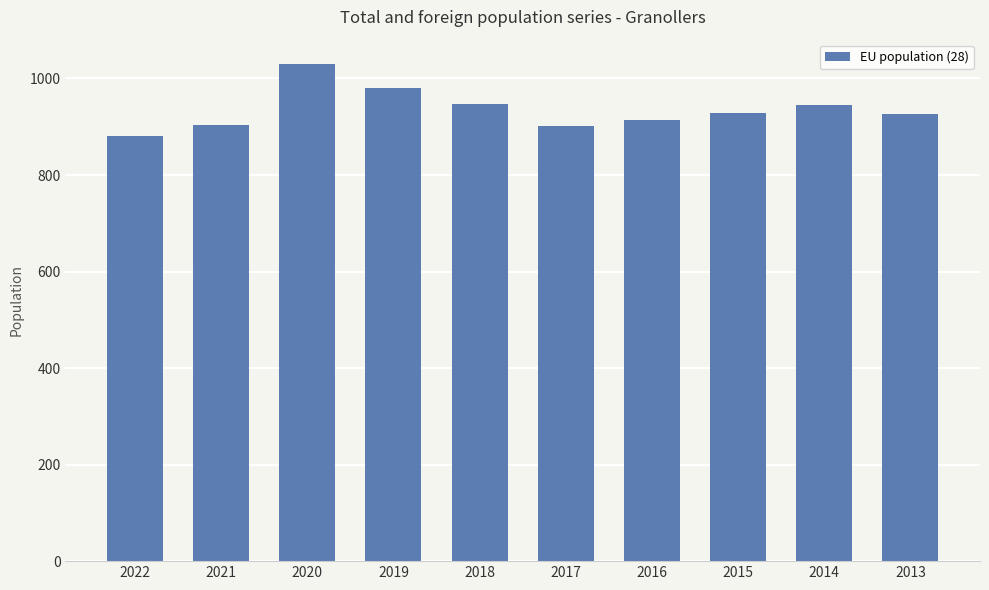

At which category does the chart reach its minimum across all series?

2022